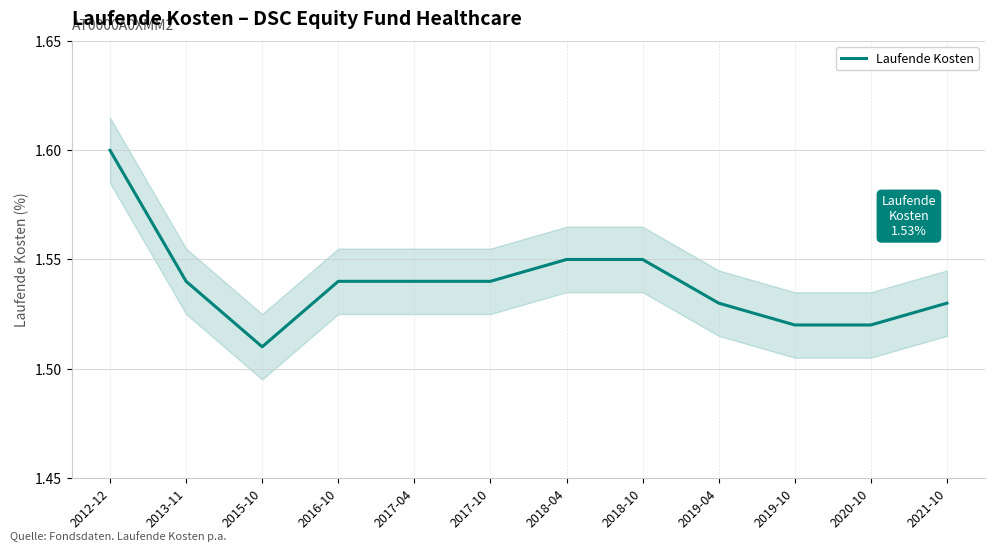

How many distinct data groups are displayed?

1